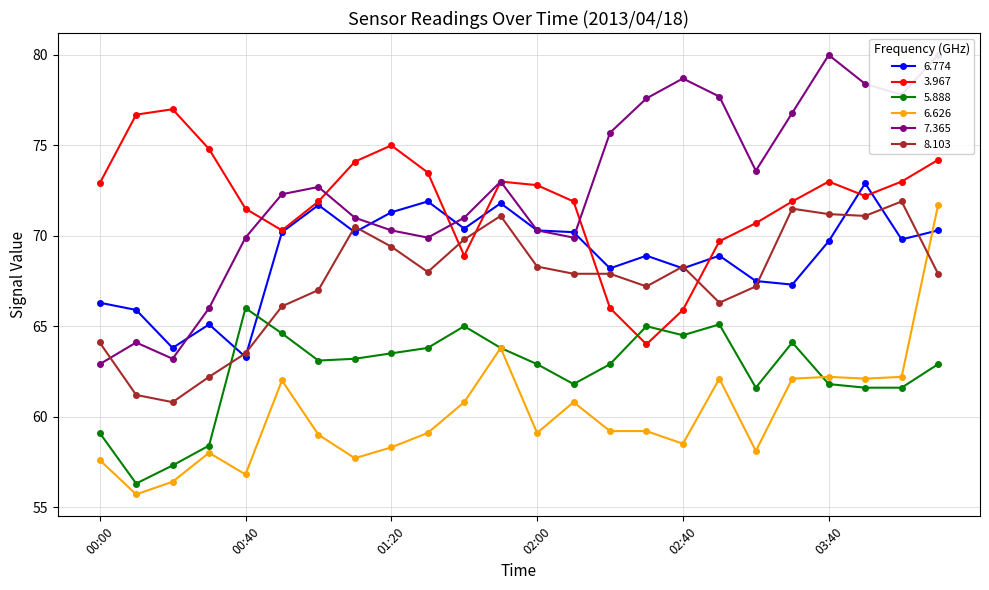

What is the sum of all 3.967 values?

1724.9